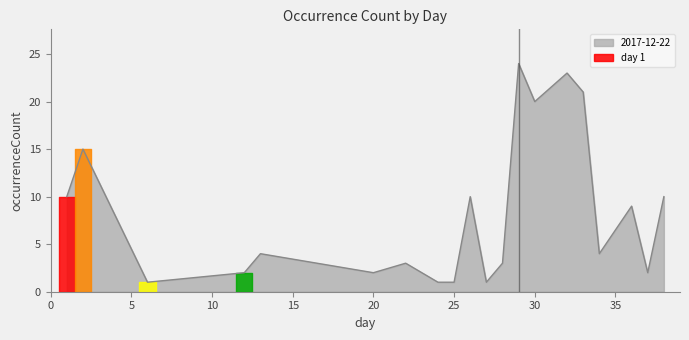

List the labels in order of value, largest first.

29, 32, 33, 30, 2, 1, 26, 38, 36, 13, 34, 22, 28, 12, 20, 37, 6, 24, 25, 27